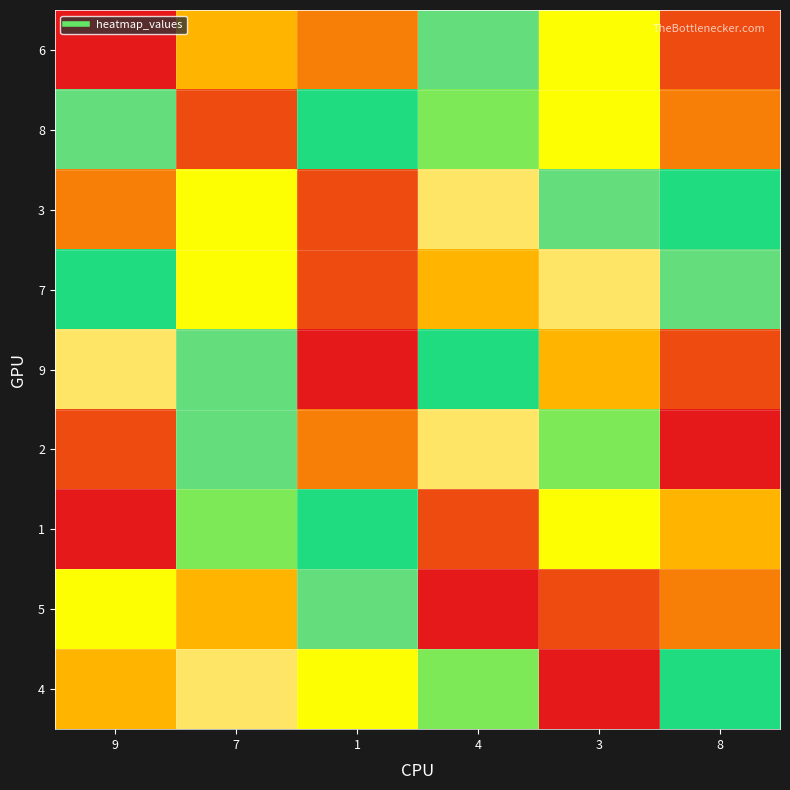

Reading left to right, transcribe all the data shown in this chart.

6: 9=1	7=4	1=3	4=8	3=5	8=2
8: 9=8	7=2	1=7	4=6	3=5	8=3
3: 9=3	7=5	1=2	4=9	3=8	8=7
7: 9=7	7=5	1=2	4=4	3=9	8=8
9: 9=9	7=8	1=1	4=7	3=4	8=2
2: 9=2	7=8	1=3	4=9	3=6	8=1
1: 9=1	7=6	1=7	4=2	3=5	8=4
5: 9=5	7=4	1=8	4=1	3=2	8=3
4: 9=4	7=9	1=5	4=6	3=1	8=7